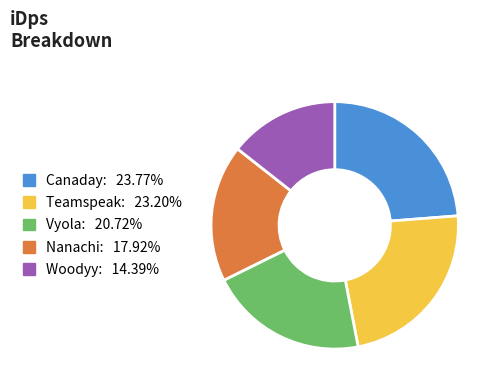

What is the smallest slice in the pie chart?

Woodyy